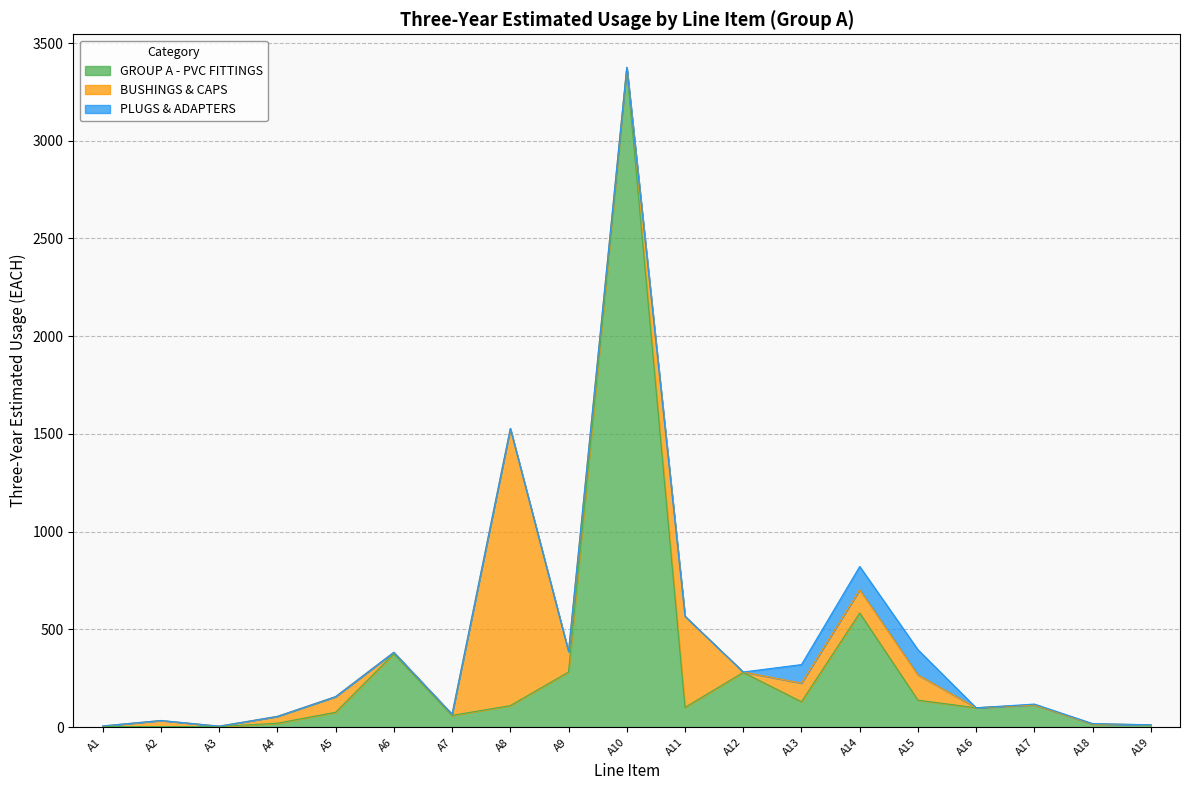

Rank the categories by BUSHINGS & CAPS value from highest to lowest.

A8, A11, A15, A14, A9, A13, A5, A4, A2, A6, A7, A10, A1, A3, A12, A16, A17, A18, A19